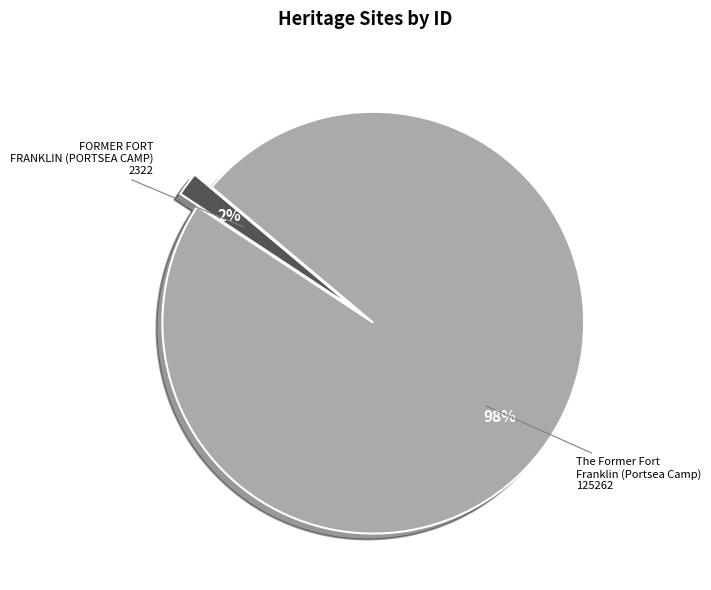

Do The Former Fort Franklin (Portsea Camp) and FORMER FORT FRANKLIN (PORTSEA CAMP) together represent more than half of the pie?

Yes